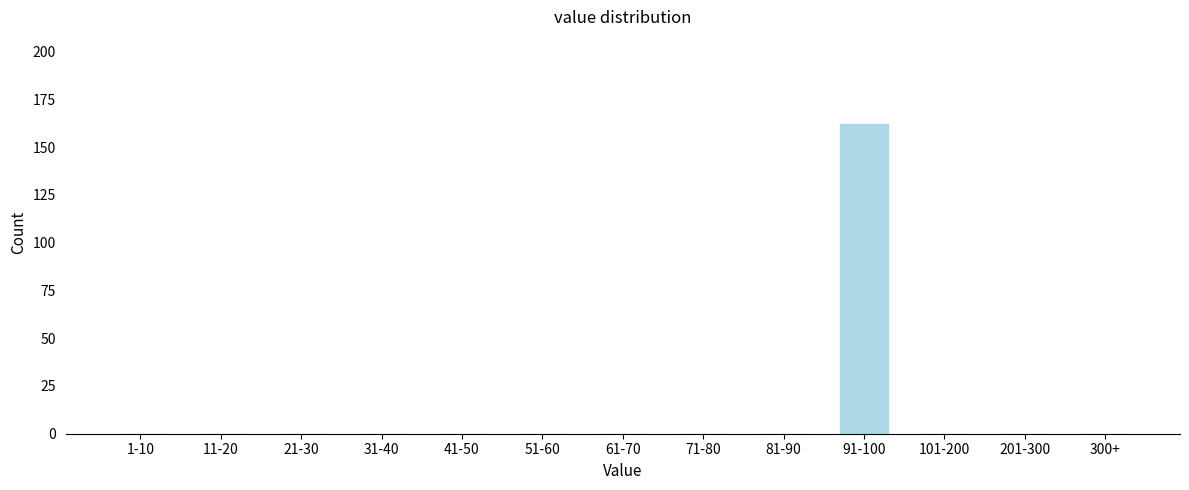

Reading left to right, what are all the values shown in this chart?

1-10=0	11-20=0	21-30=0	31-40=0	41-50=0	51-60=0	61-70=0	71-80=0	81-90=0	91-100=162	101-200=0	201-300=0	300+=0